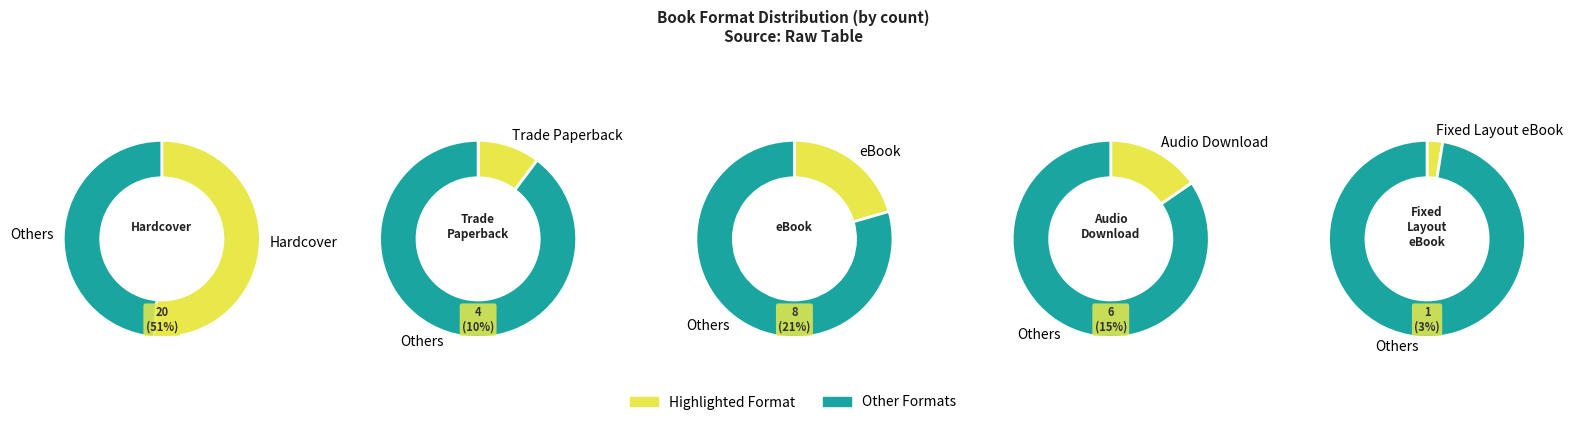

True or false: Fixed Layout eBook accounts for 3% of the total.

True